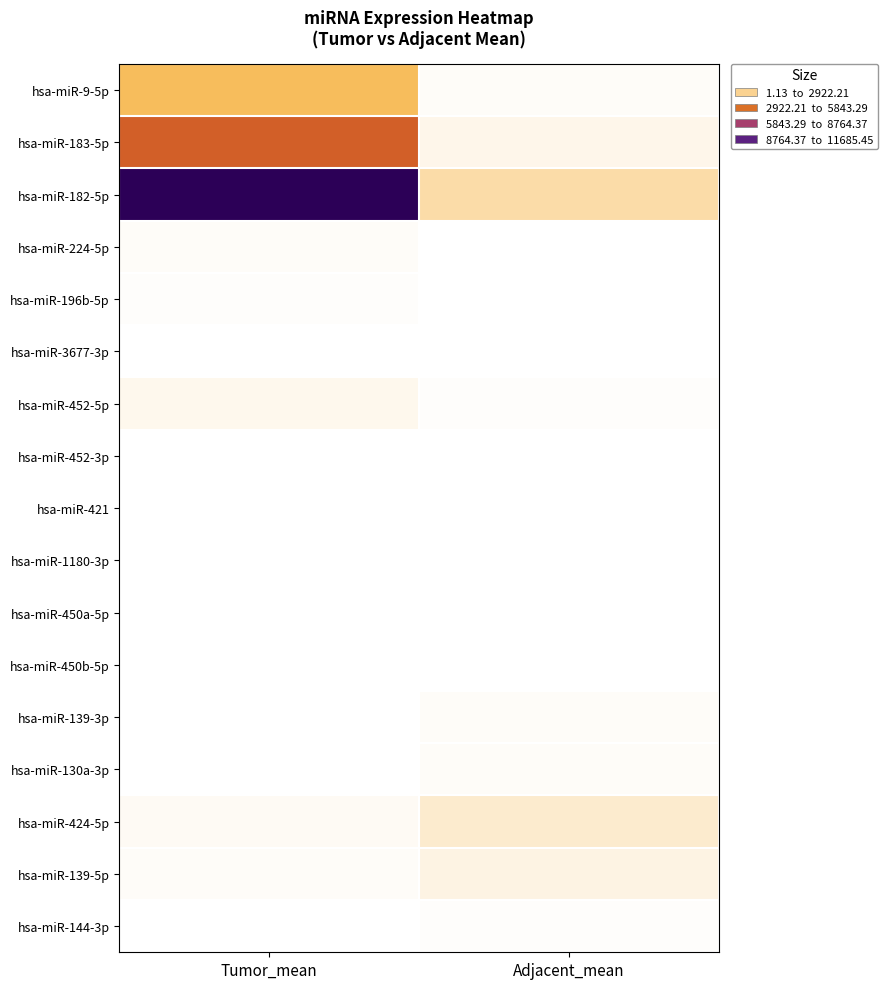

At which category is the sum across all series the highest?

Tumor_mean